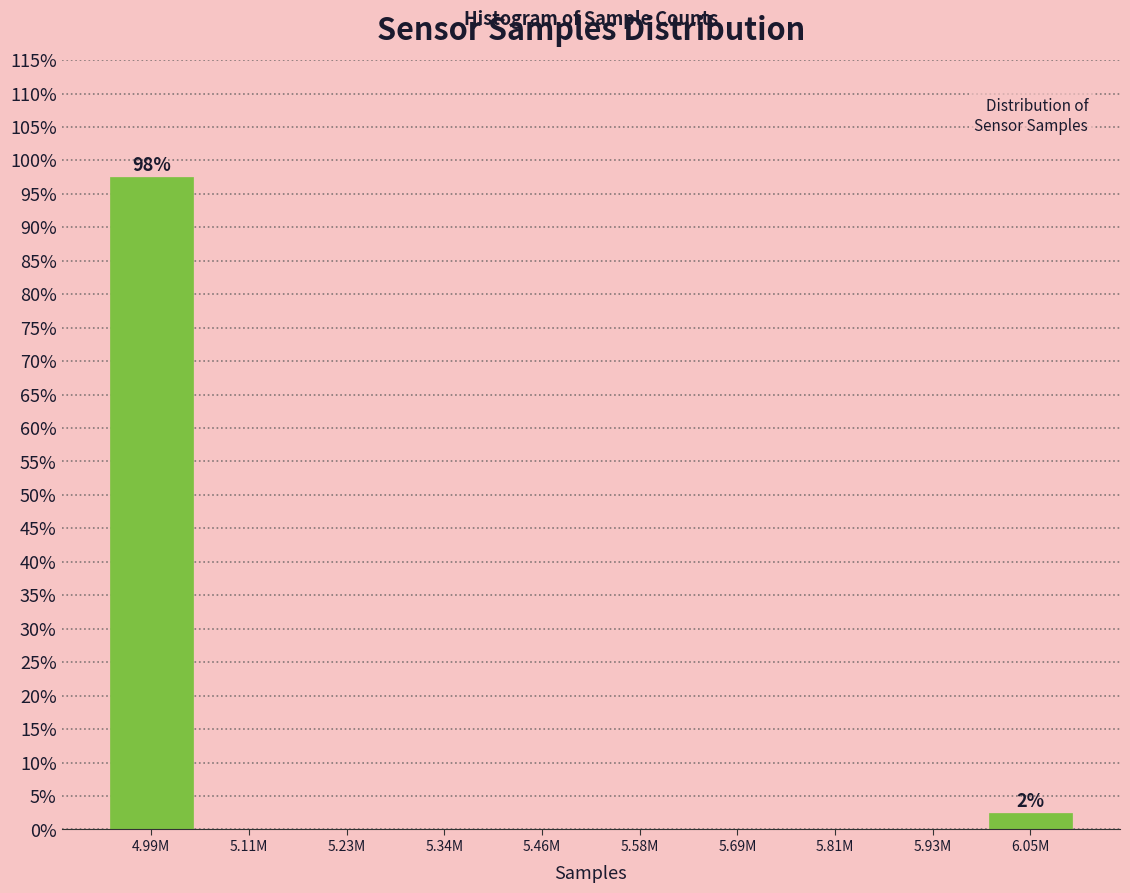

Reading left to right, what are all the values shown in this chart?

4.99M=97.5	5.11M=0.0	5.23M=0.0	5.34M=0.0	5.46M=0.0	5.58M=0.0	5.69M=0.0	5.81M=0.0	5.93M=0.0	6.05M=2.5